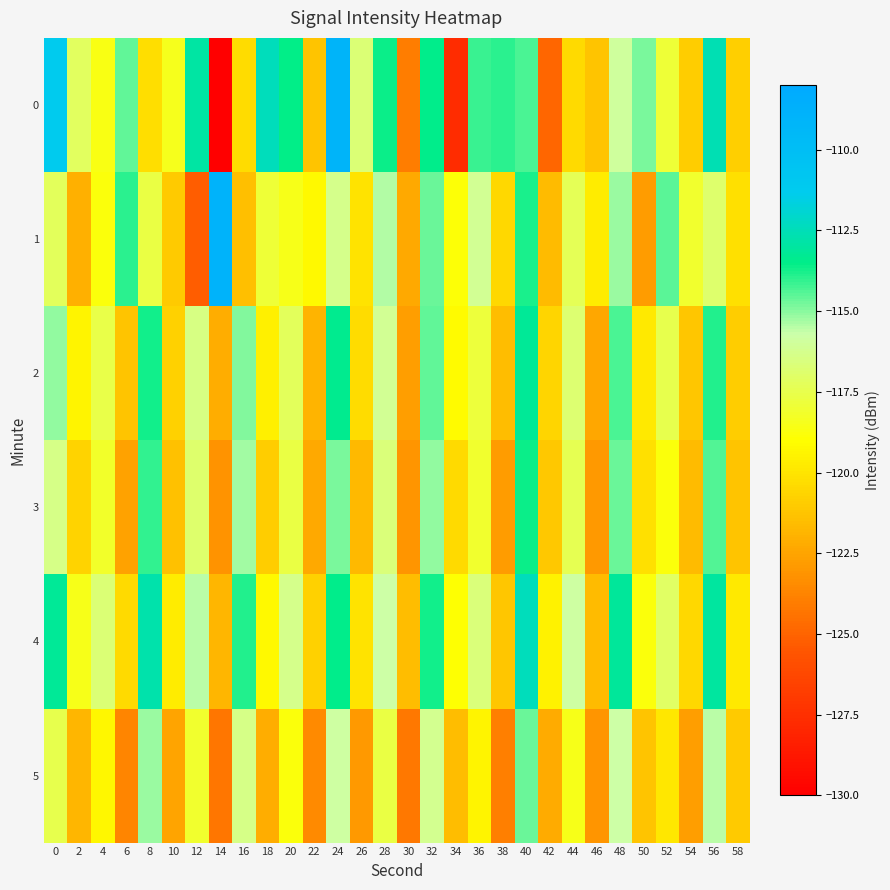

List the series in order of their peak value, lowest first.

5, 3, 2, 4, 0, 1